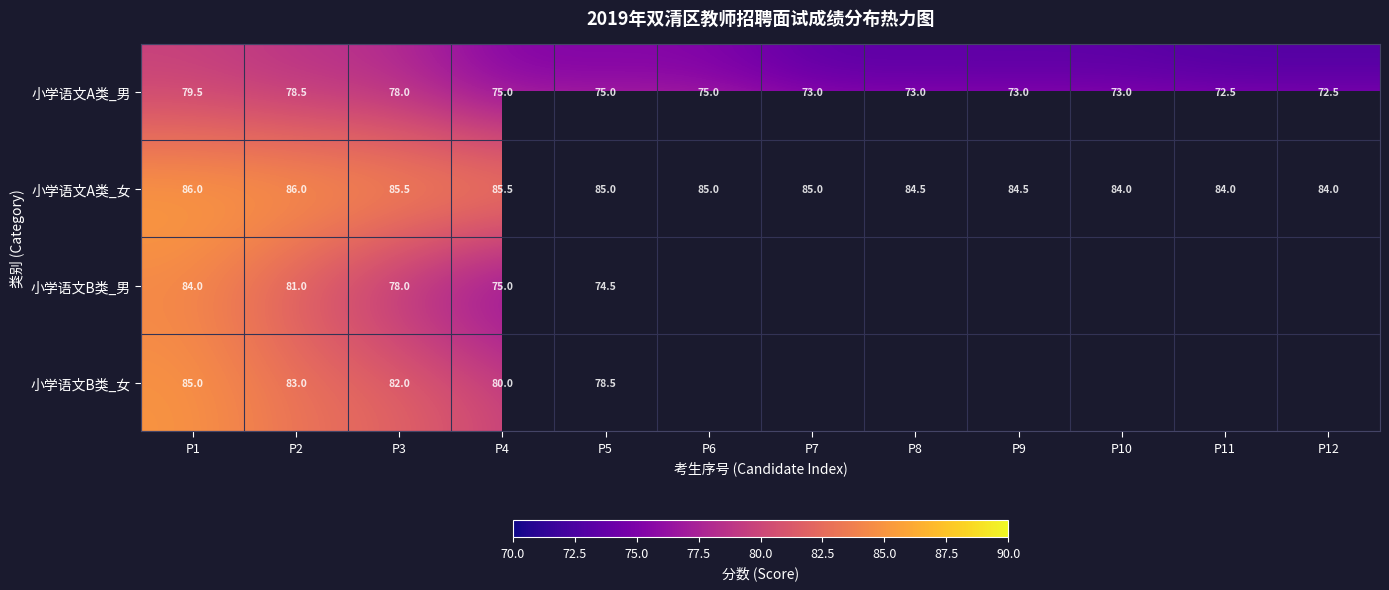

Where does the 小学语文A类_男 series first go above 75?

P1